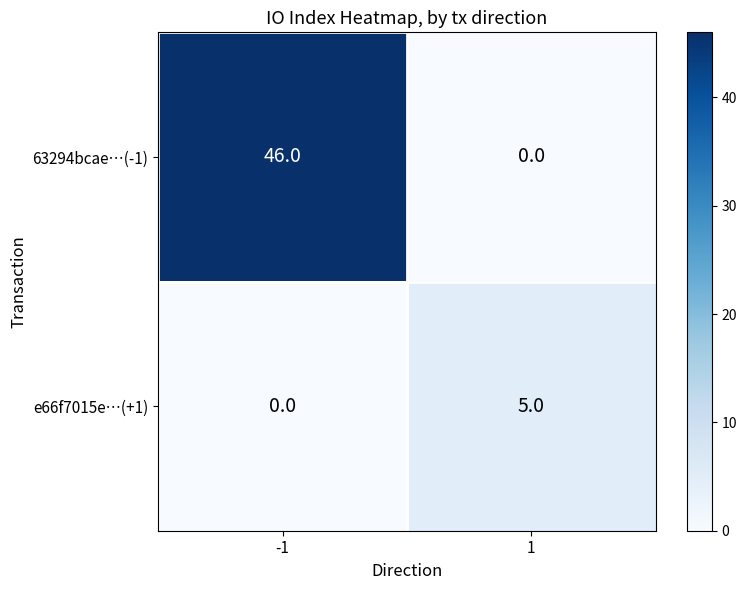

At -1, list the series in order from largest to smallest.

63294bcae…(-1), e66f7015e…(+1)